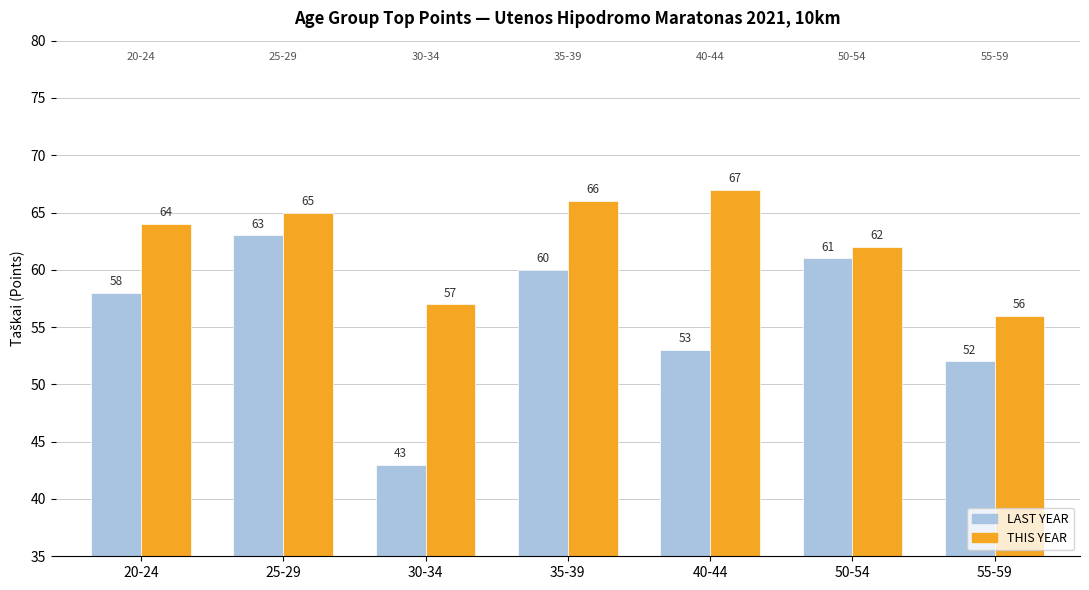

What are all the series names shown in the legend?

LAST YEAR, THIS YEAR